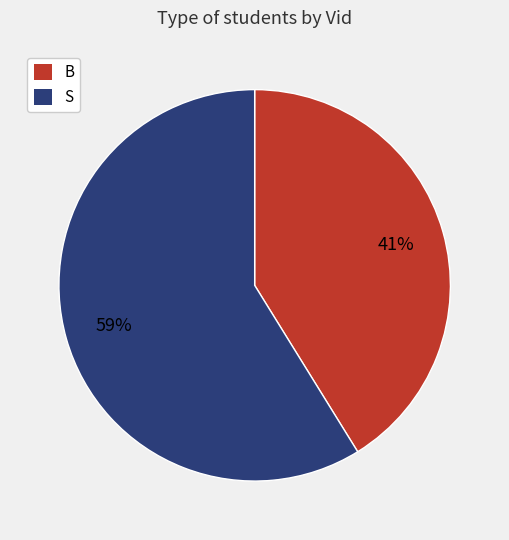

Is it true that B is 41% of the pie?

True